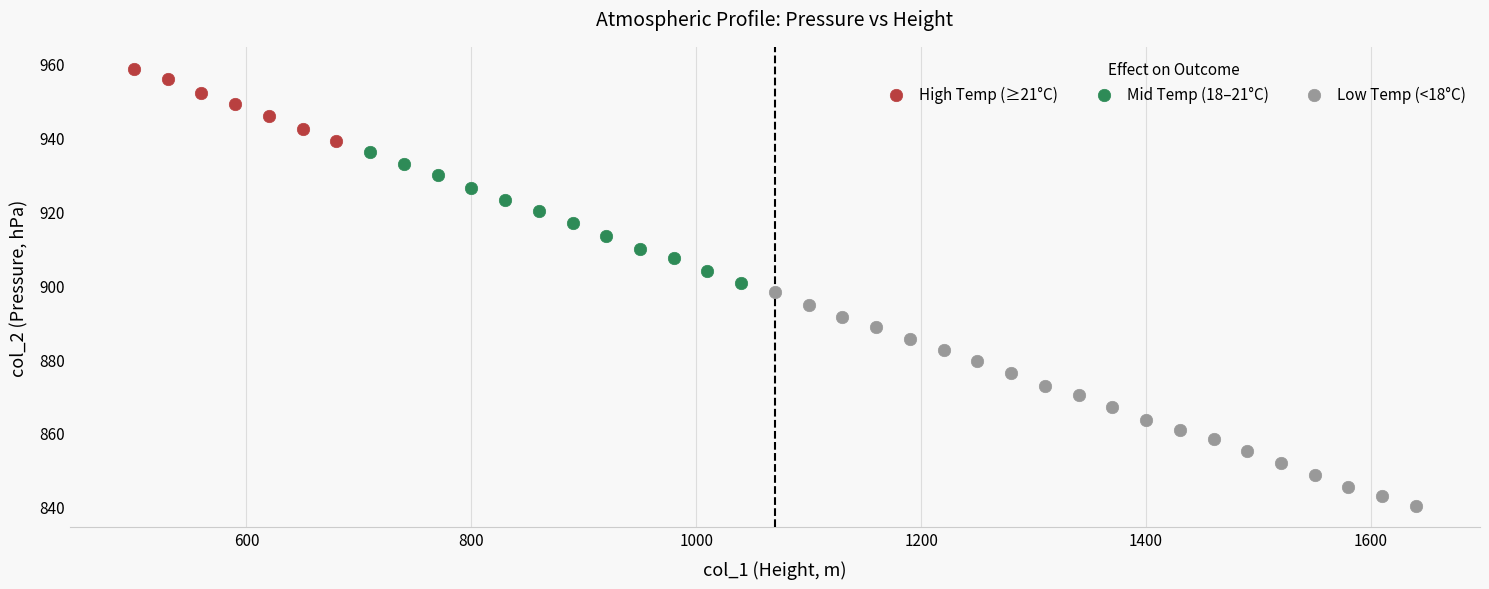

What are all the series names shown in the legend?

High Temp (≥21°C), Mid Temp (18–21°C), Low Temp (<18°C)